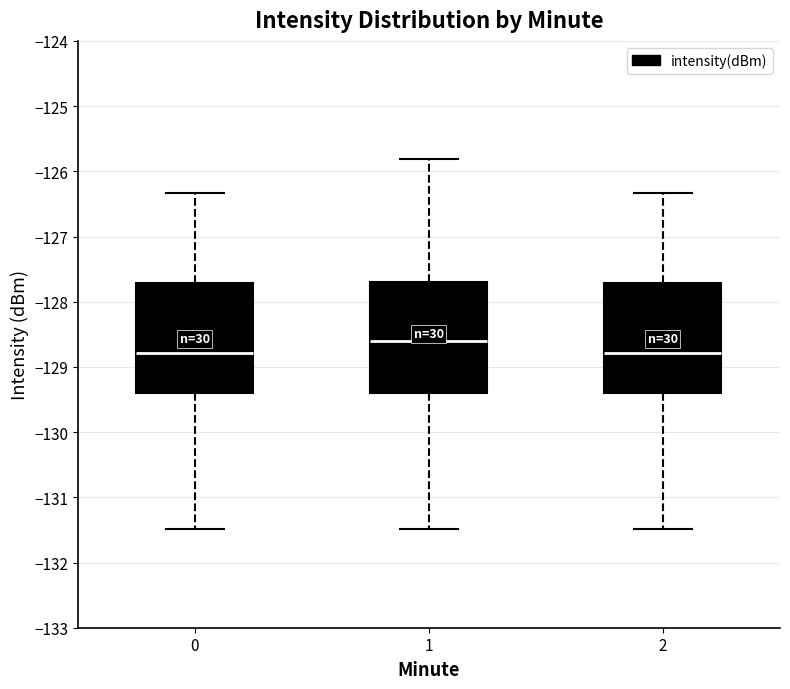

Reading left to right, read every box against the y-axis: the position of its median line, the range the box covers, and the ends of its whiskers. The values are not printed on the chart, so give them approximately, as read against the axis.

0: median -128.8, box -129.4 to -127.7, whiskers -131.5 to -126.3
1: median -128.6, box -129.4 to -127.7, whiskers -131.5 to -125.8
2: median -128.8, box -129.4 to -127.7, whiskers -131.5 to -126.3